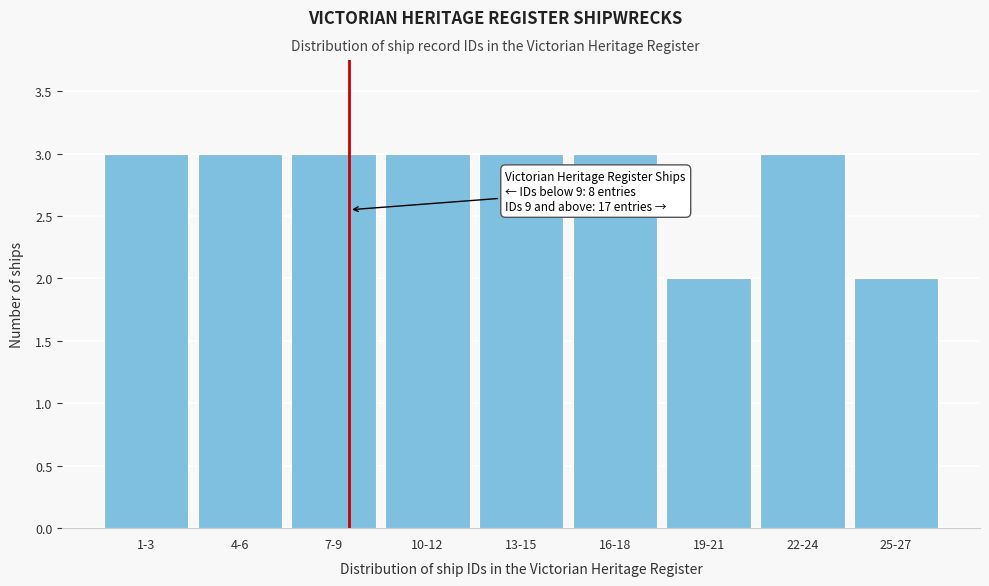

Reading left to right, extract all data points from this chart.

1-3=3	4-6=3	7-9=3	10-12=3	13-15=3	16-18=3	19-21=2	22-24=3	25-27=2